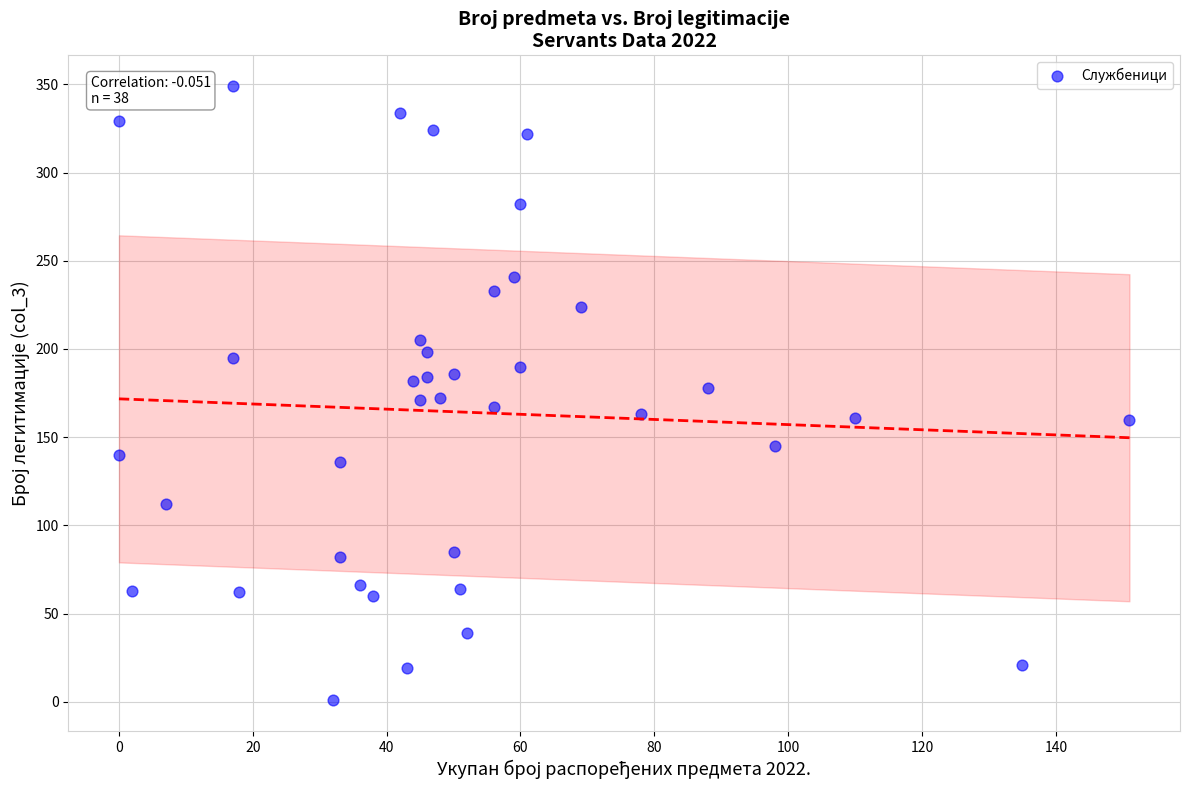

What is the range of X values (max minus min)?

151